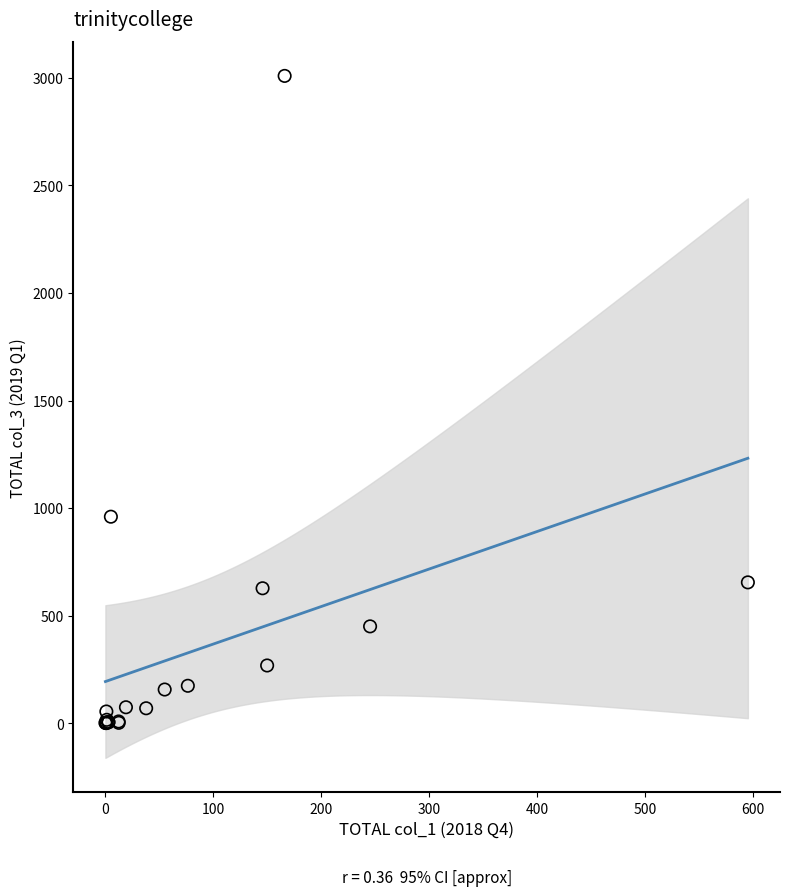

What Y value in the scatter plot is closest to 1504?

960.1